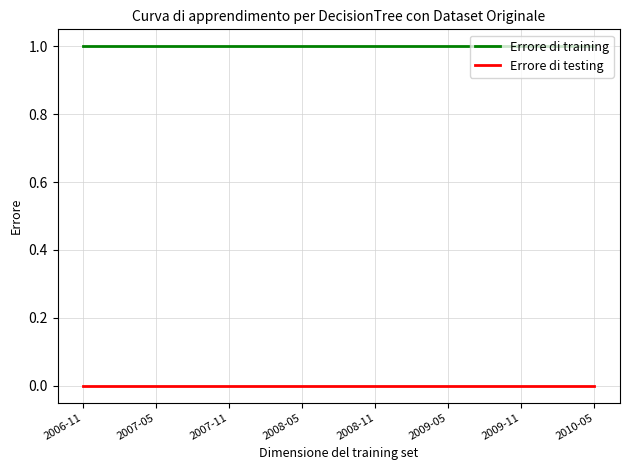

Which series has the largest total across all categories?

Errore di training